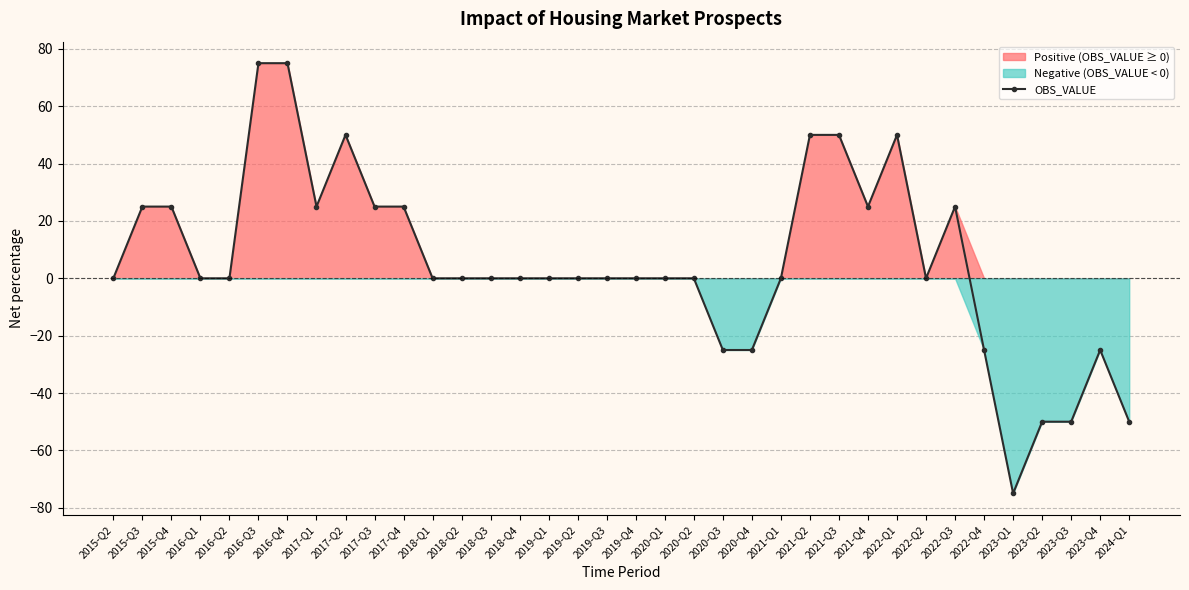

Is it true that the value at 2021-Q2 is 77?

False